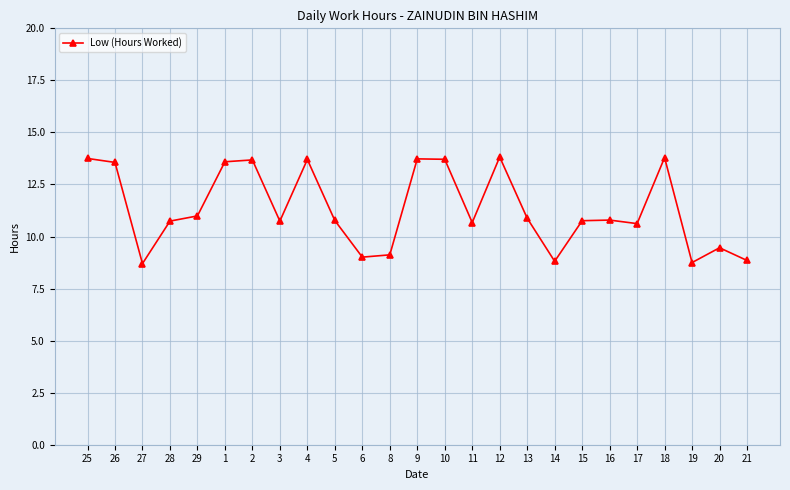

How many values exceed 10?

18